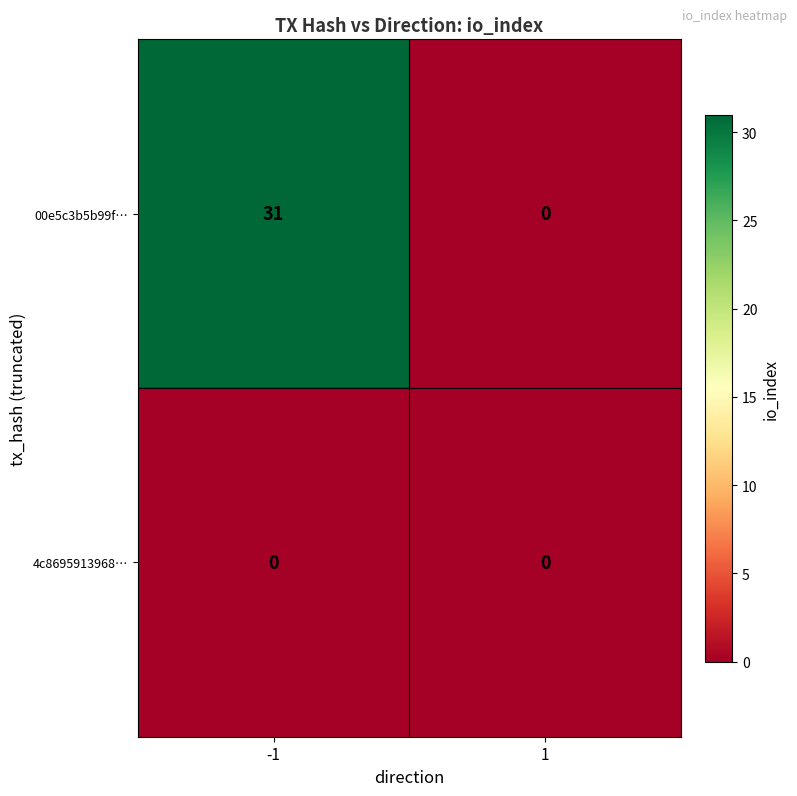

List the series in order of their peak value, lowest first.

4c8695913968…, 00e5c3b5b99f…